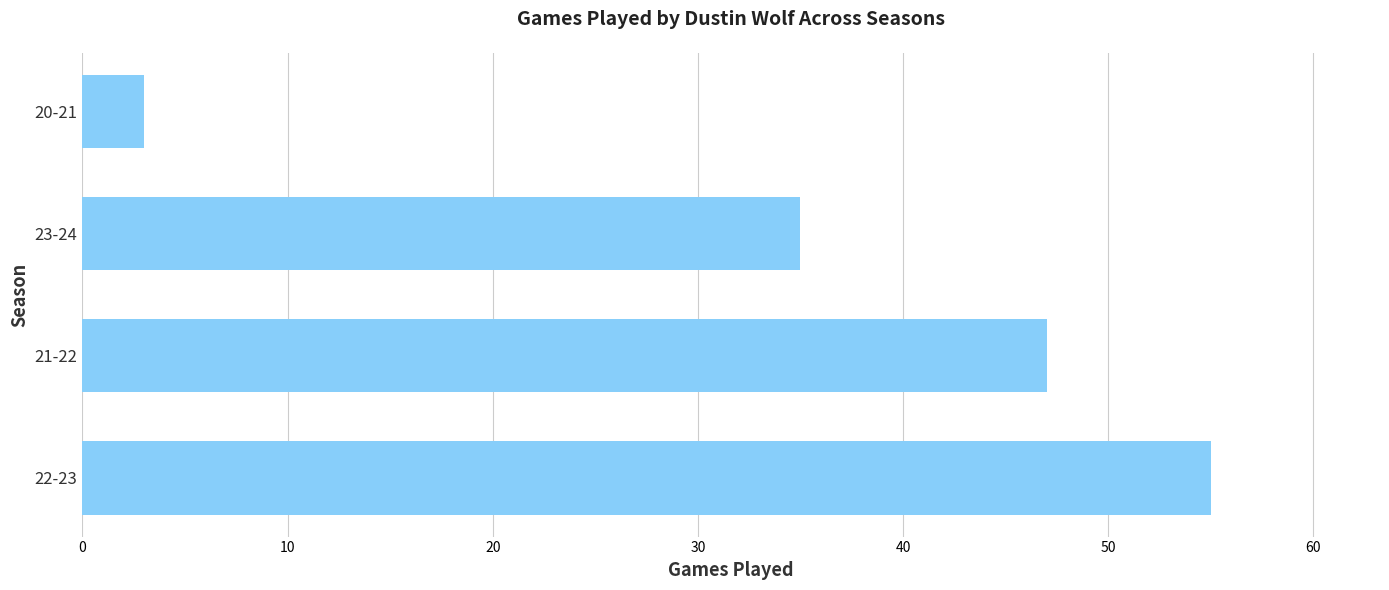

Which has a higher value, 21-22 or 22-23?

22-23